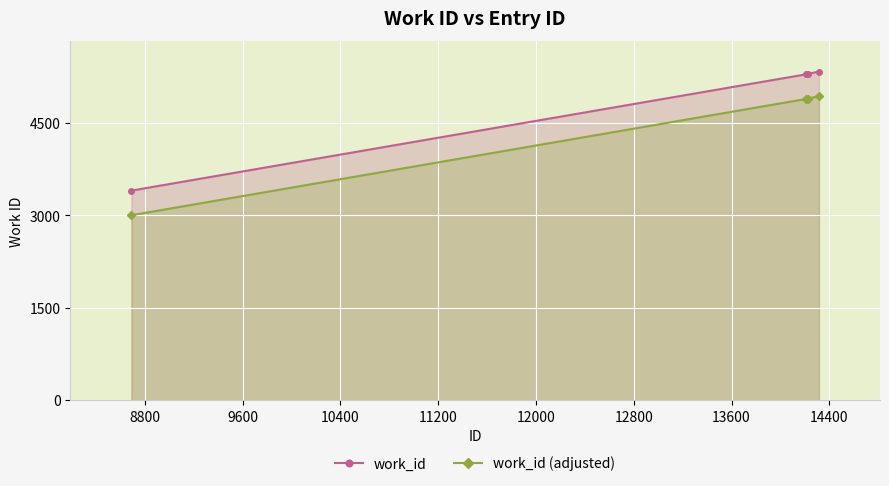

Reading left to right, what are all the values shown in this chart?

work_id: 3402	5291	5297	5336
work_id (adjusted): 3002	4891	4897	4936